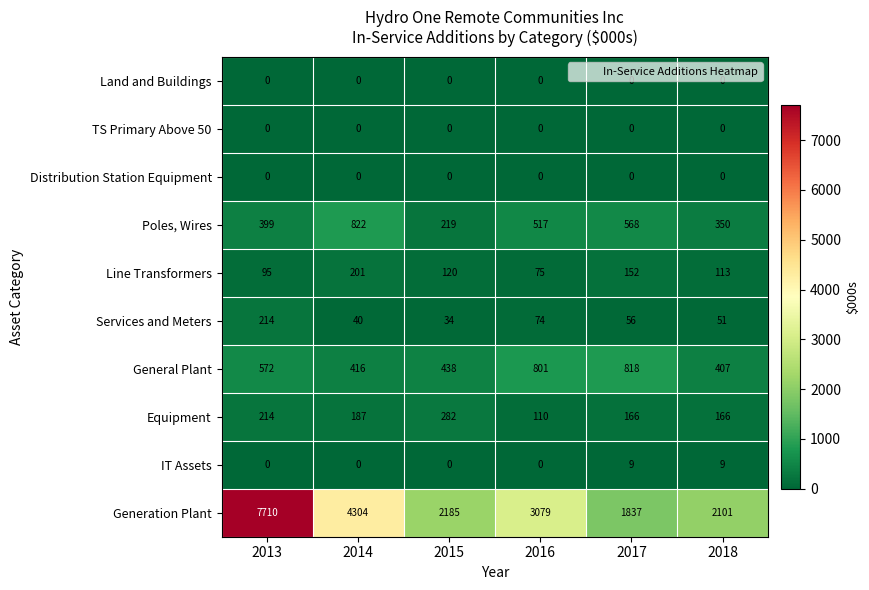

True or false: Distribution Station Equipment has a value of 0 at 2013.

True